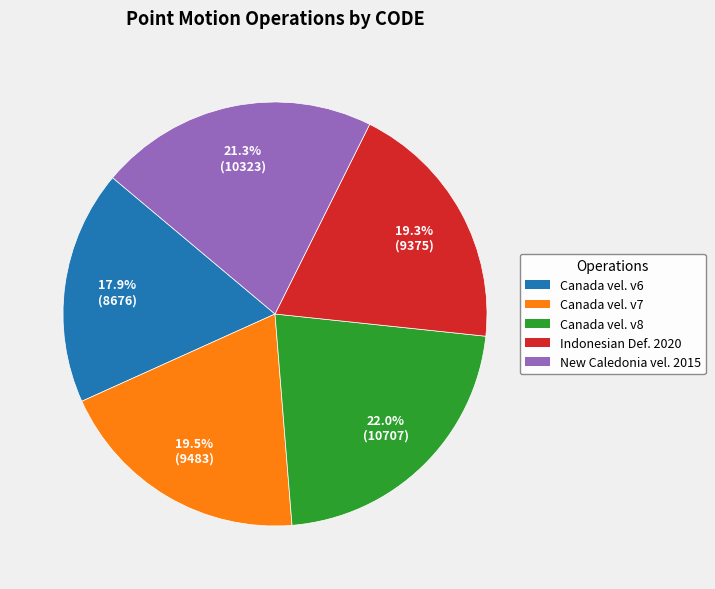

Is there any slice that represents more than half of the pie?

No